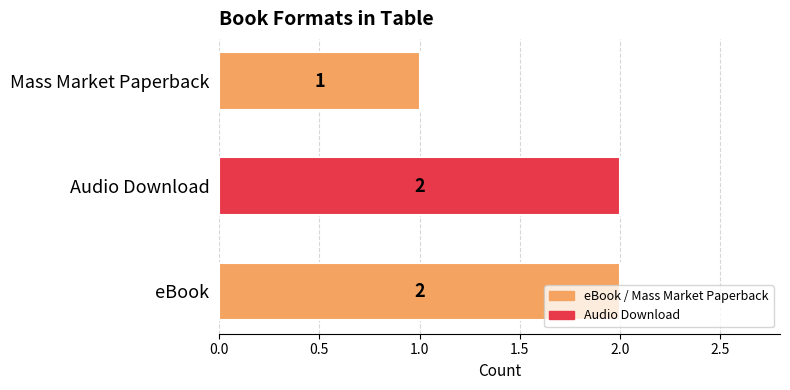

The chart shows a value of 1 at Mass Market Paperback. True or false?

True